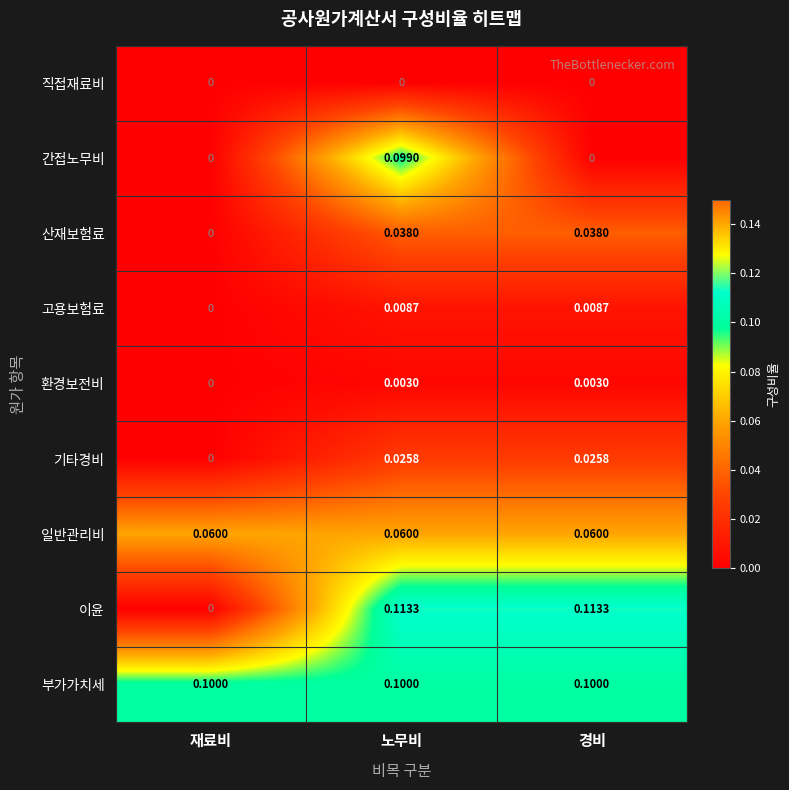

At which label is 고용보험료 closest to 0?

재료비